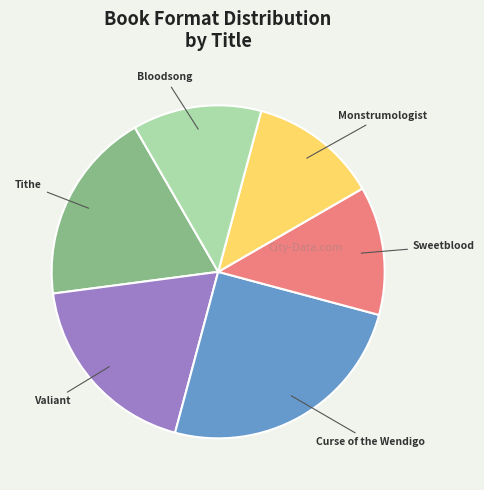

What is the largest slice in the pie chart?

Curse of the Wendigo